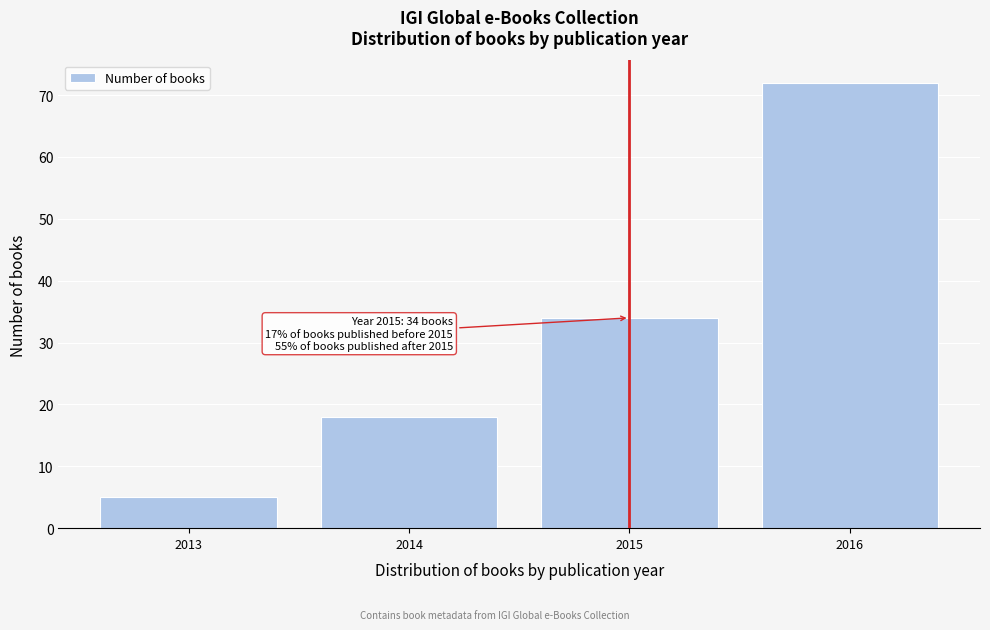

Which range on the x-axis has the tallest bar?

2015.5 to 2016.5